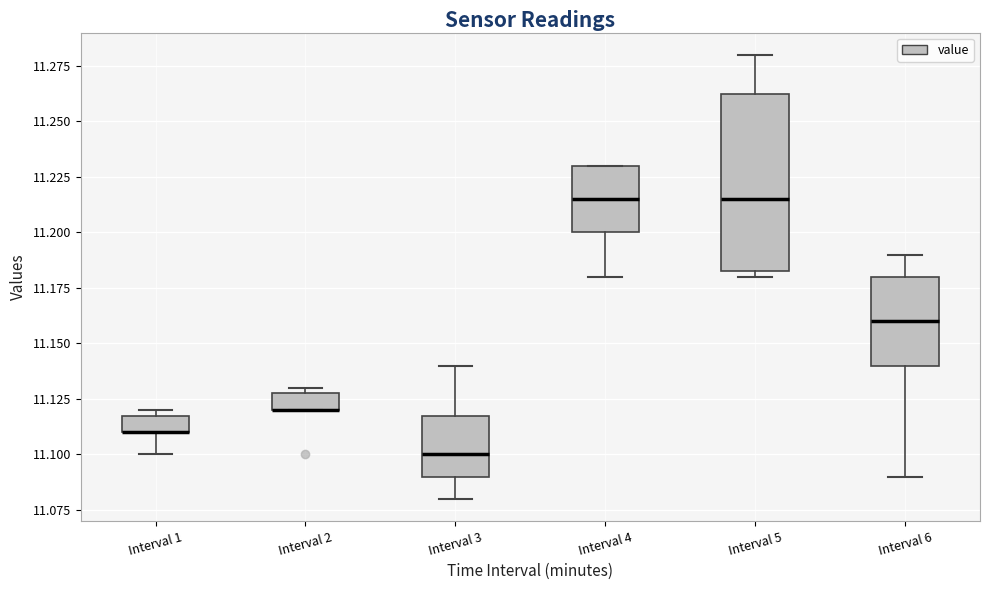

Comparing the boxes themselves (not the whiskers), which one is the tallest?

Interval 5